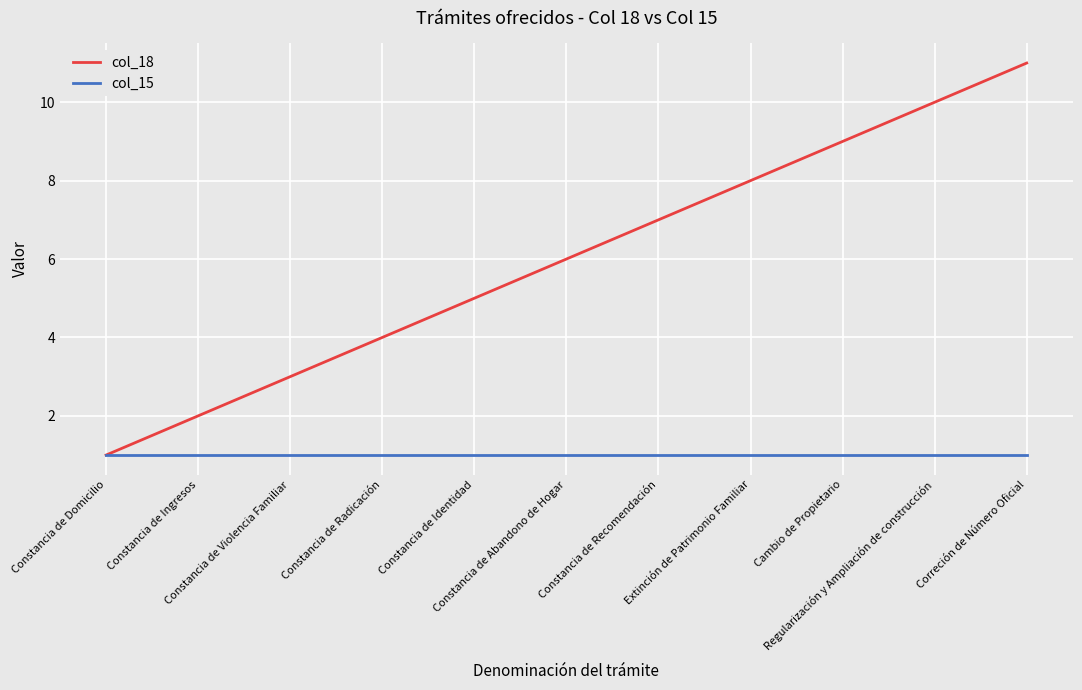

What is the difference between the col_18 values at Extinción de Patrimonio Familiar and Constancia de Identidad?

3